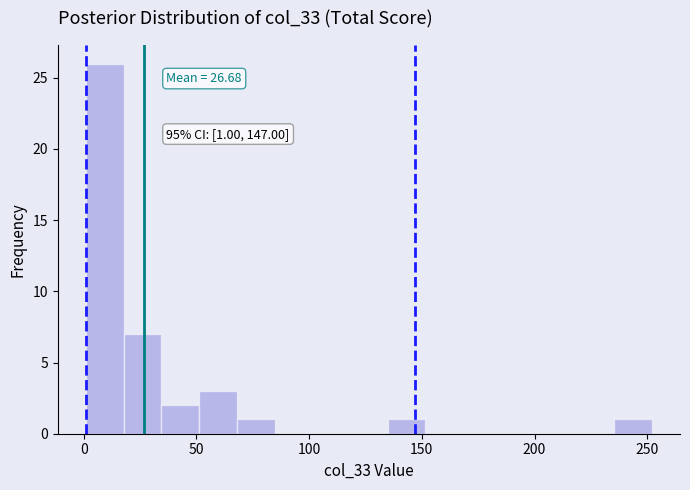

Around what value on the x-axis is the tallest bar? Give the approximate position of its centre, as read against the axis.

10